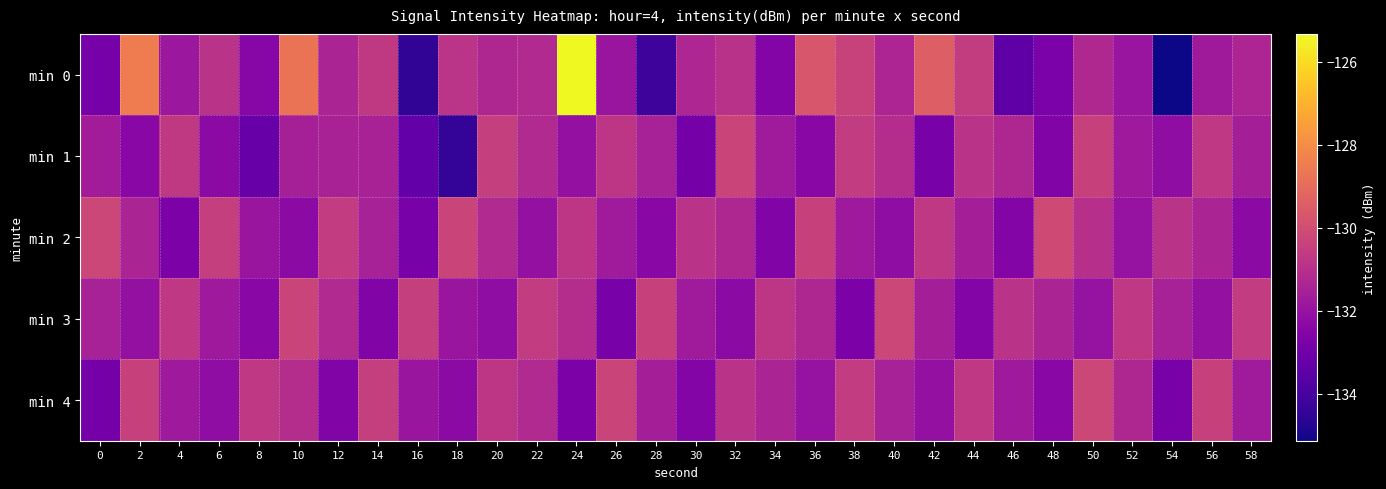

What is the minimum value shown in the chart?

-135.1